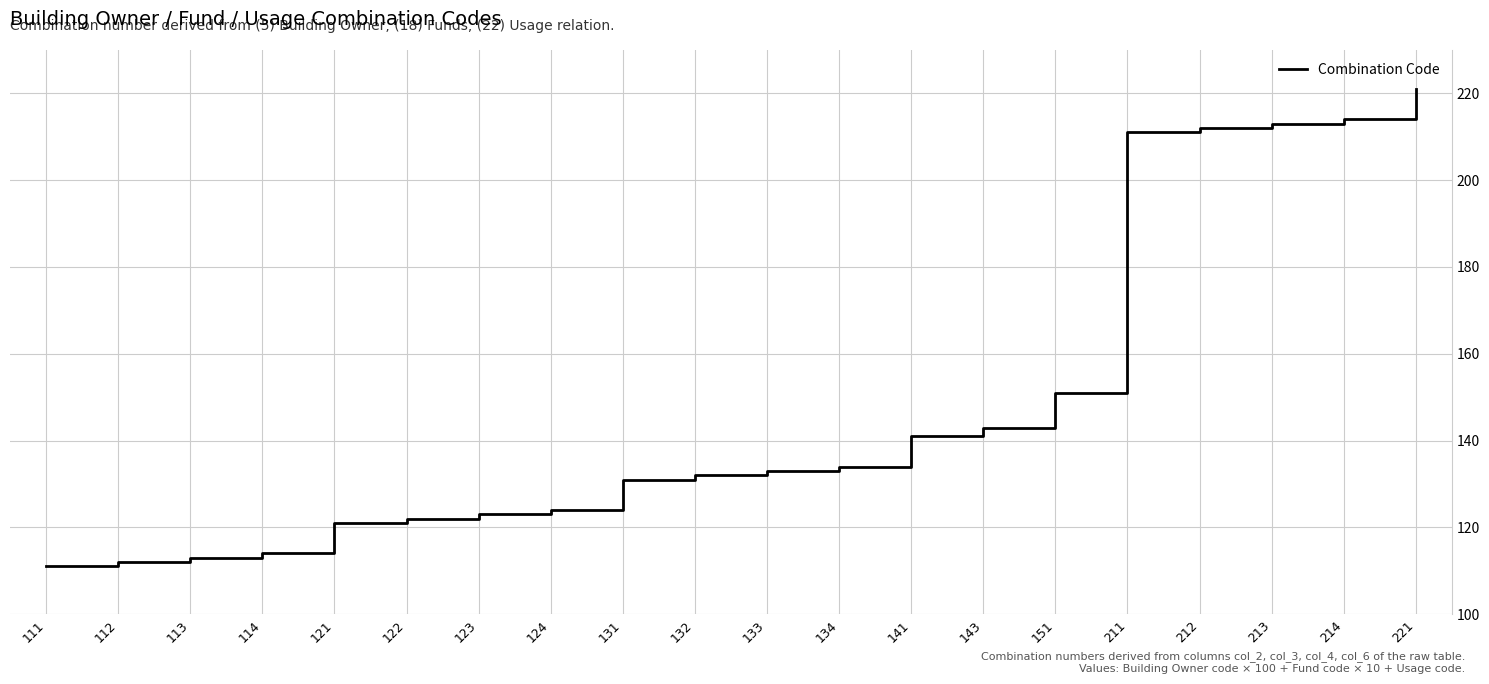

The value at 121 is 67. True or false?

False